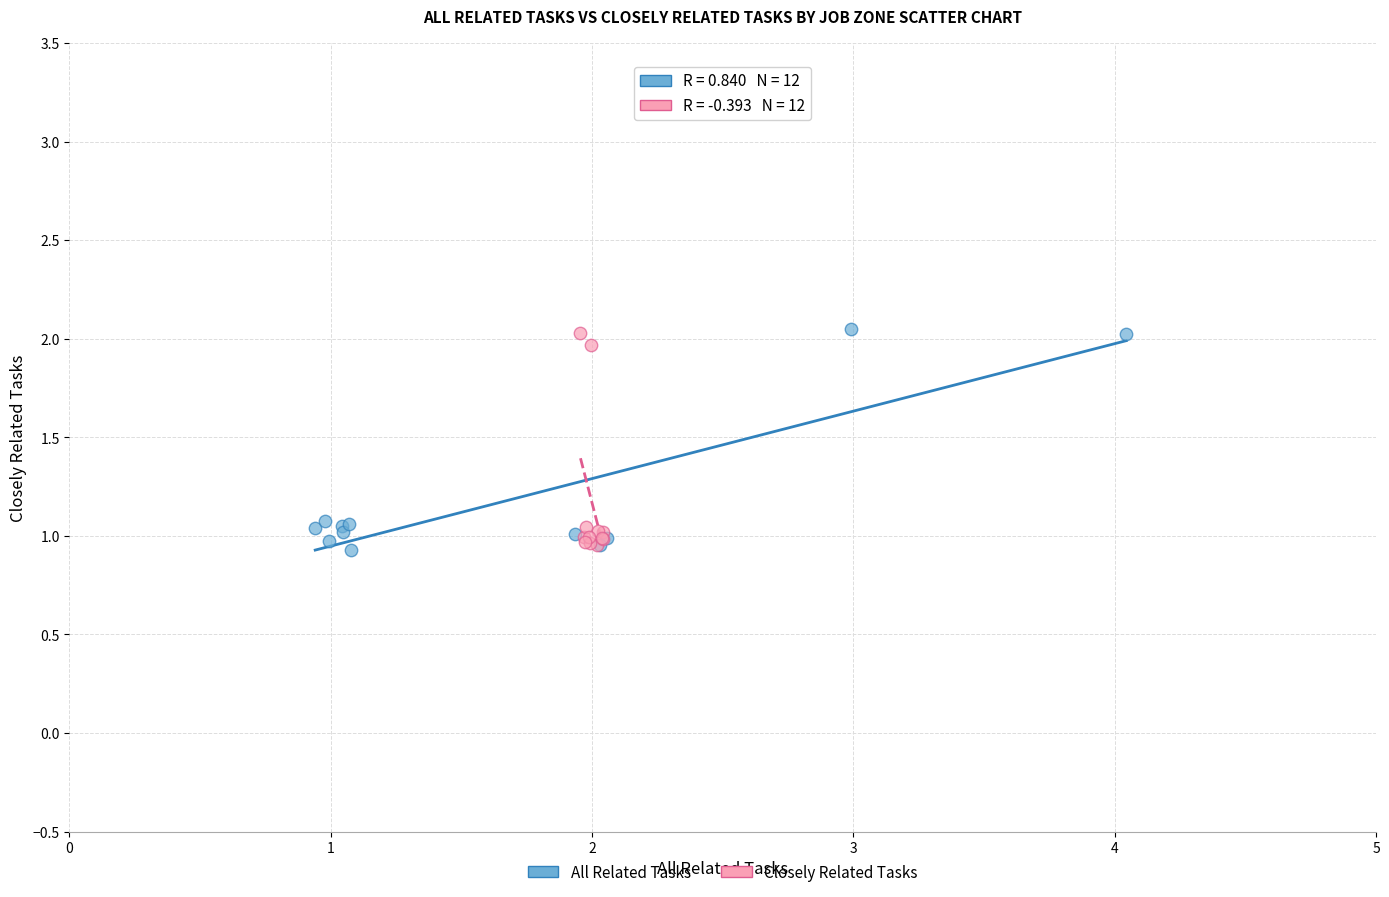

Which series has the widest spread of Y values?

All Related Tasks